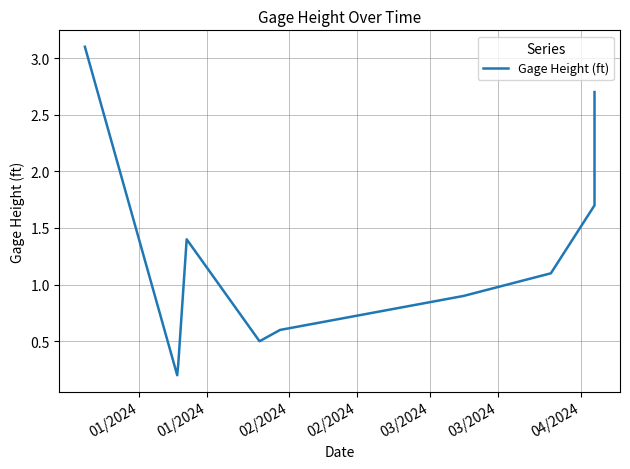

What is the greatest value displayed?

3.1